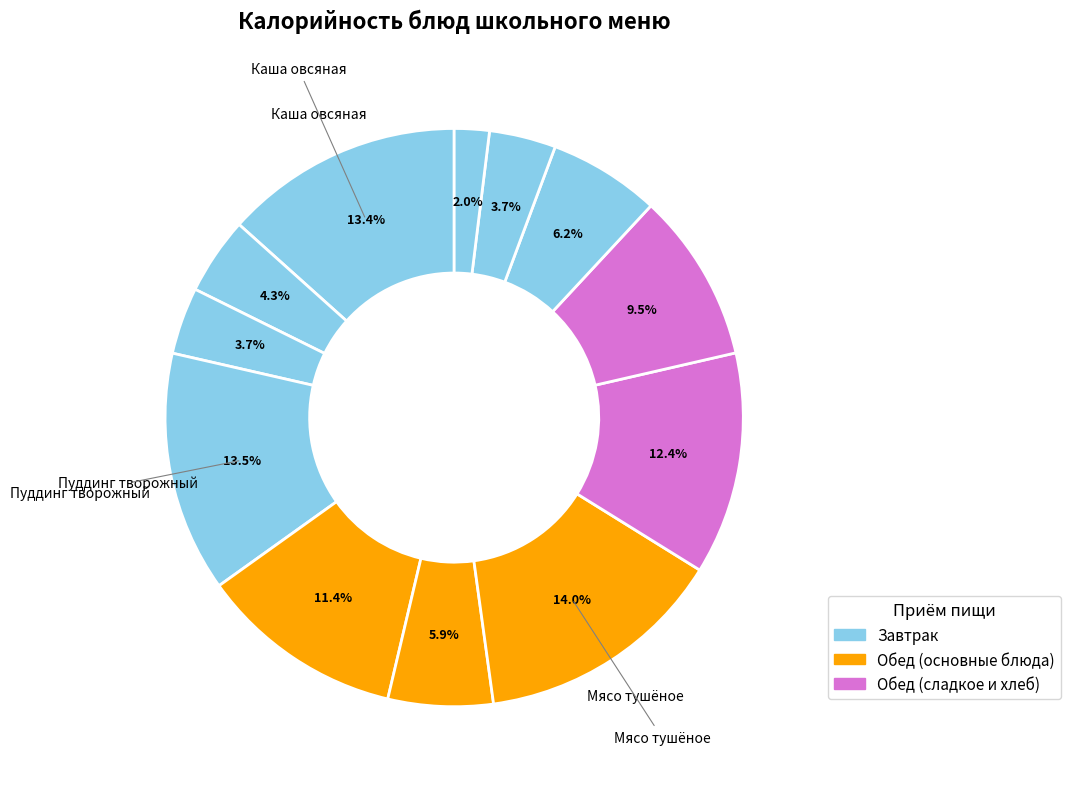

How many slices are in this pie chart?

12